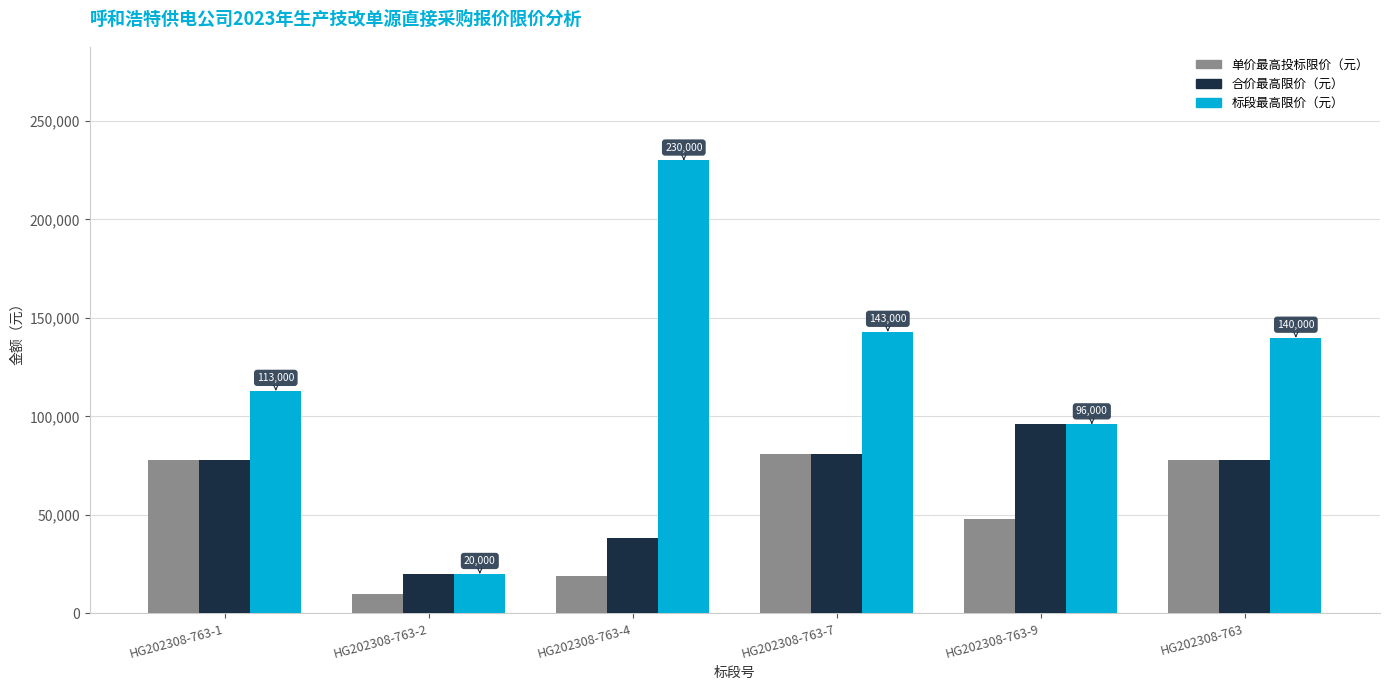

What is the maximum value shown in the chart?

230000